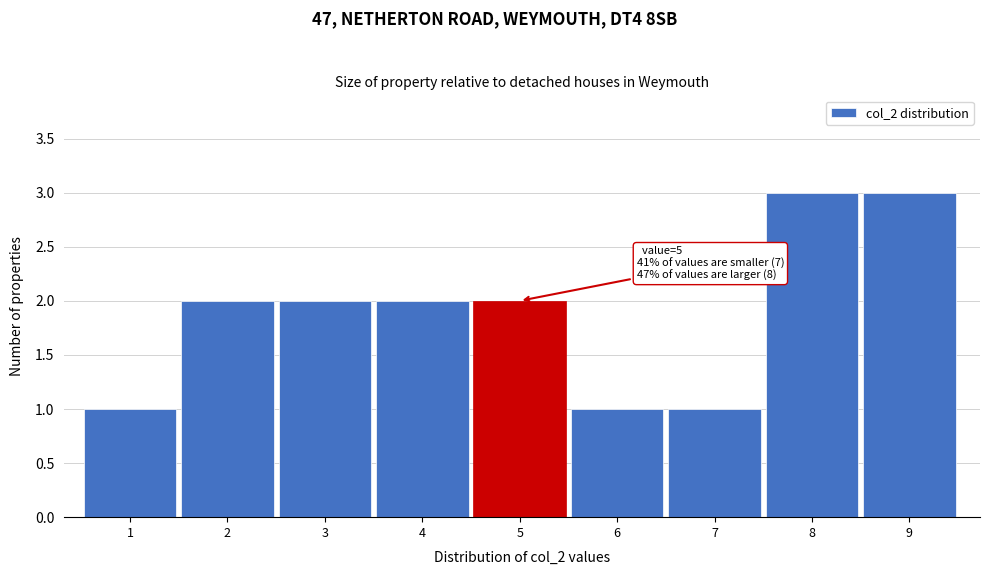

Reading right to left, extract all data points from this chart.

3	3	1	1	2	2	2	2	1